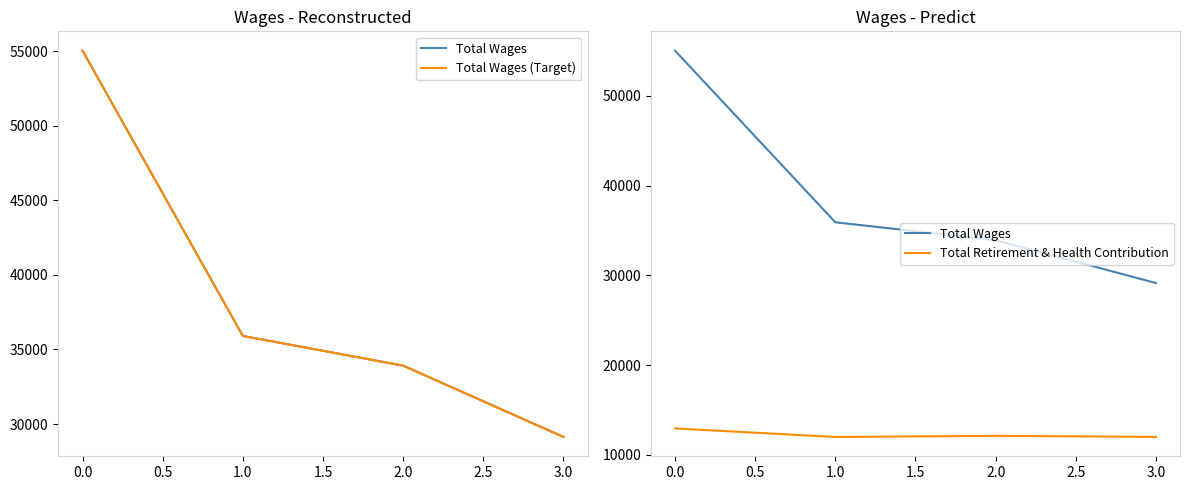

How many distinct data groups are displayed?

3